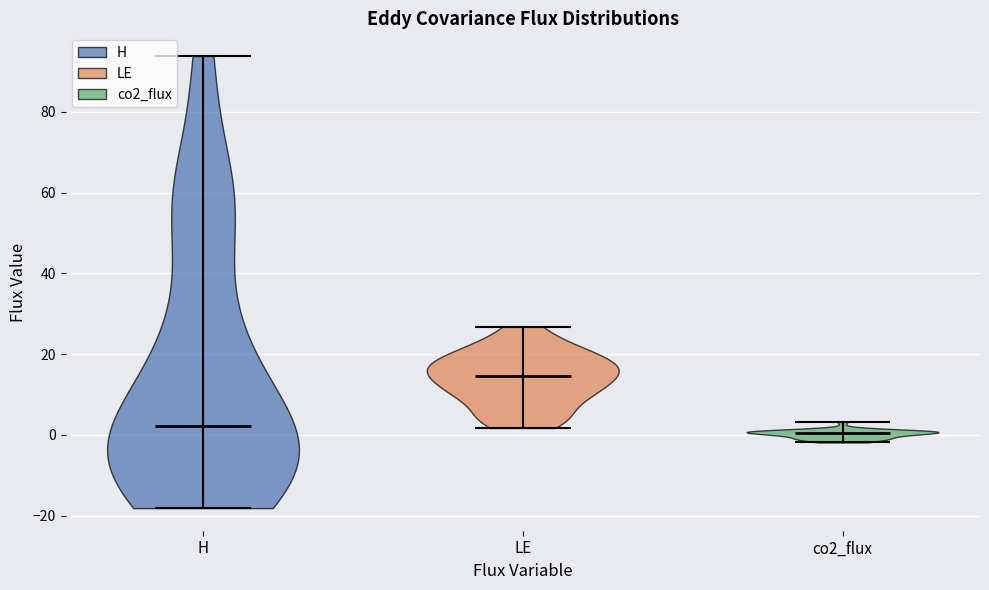

Reading left to right, read every violin against the y-axis: where its median line is, and the lowest and highest points it reaches. The values are not printed on the chart, so give them approximately, as read against the axis.

H: median line 2, lowest point -18, highest point 94
LE: median line 14, lowest point 2, highest point 26
co2_flux: median line 0, lowest point -2, highest point 4